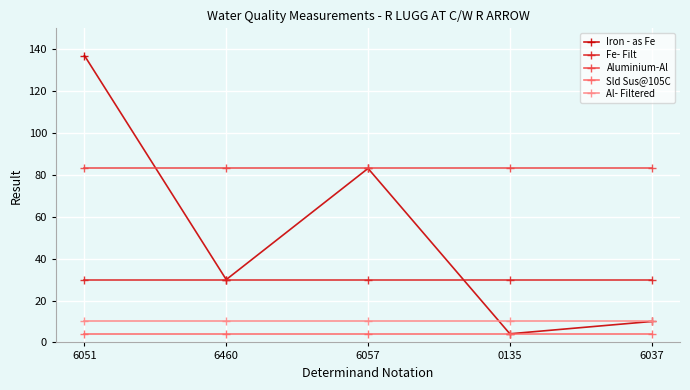

True or false: Sld Sus@105C and Al- Filtered intersect in this chart.

False